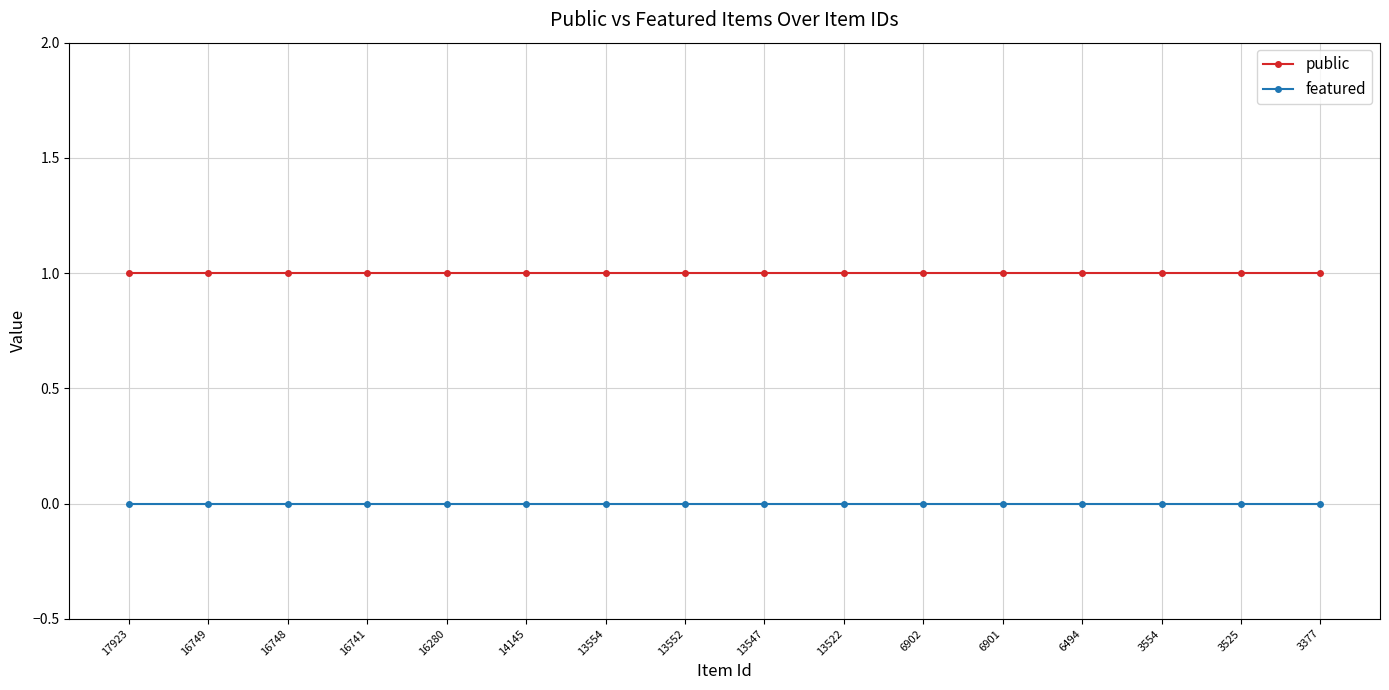

List the series in order of their overall mean, highest first.

public, featured